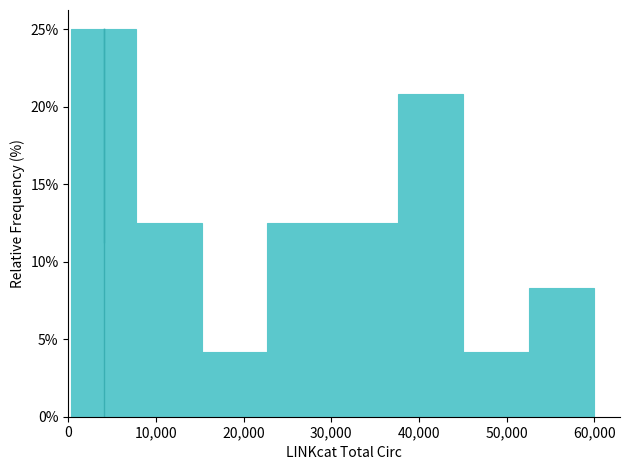

Reading left to right, transcribe this chart: for each bar, give the range it covers on the x-axis and its height. Neither the bar edges nor the heights are printed on the chart, so give them approximately, as read against the axes.

0 to 8000: 25.0
8000 to 15000: 12.5
15000 to 23000: 4.0
23000 to 30000: 12.5
30000 to 38000: 12.5
38000 to 45000: 21.0
45000 to 52000: 4.0
52000 to 60000: 8.5